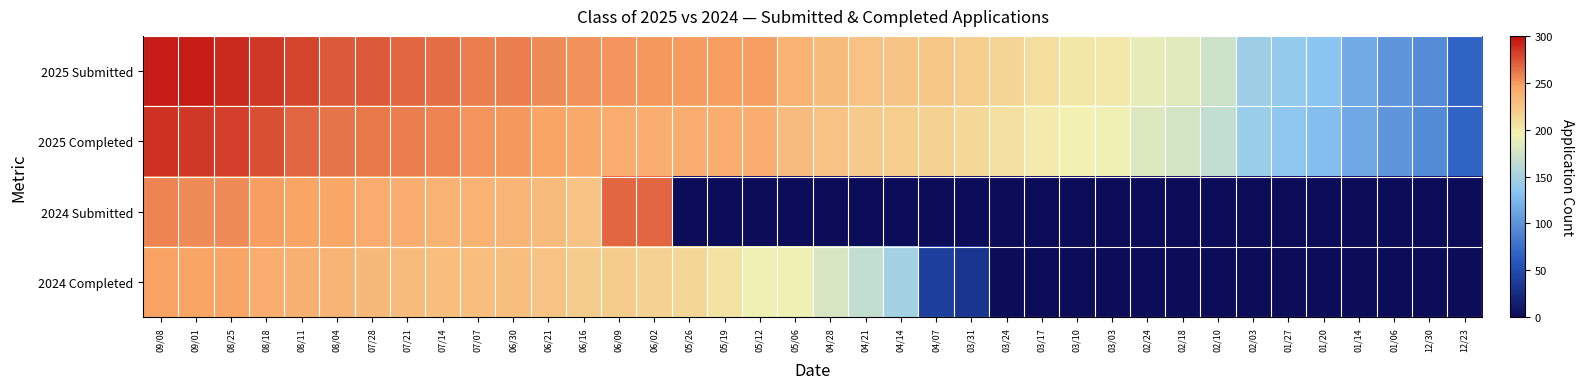

Which series has the largest total across all categories?

2025 Submitted